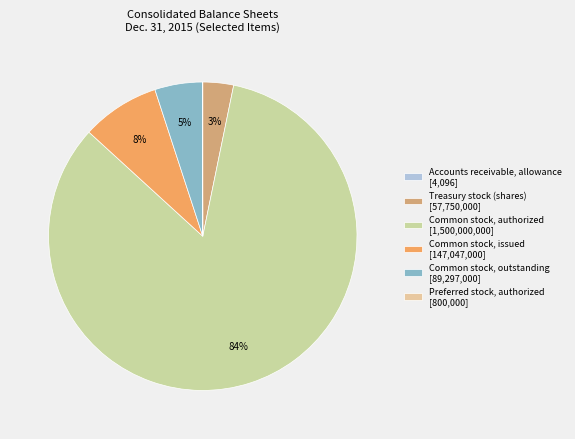

Does any single category account for the majority?

Yes